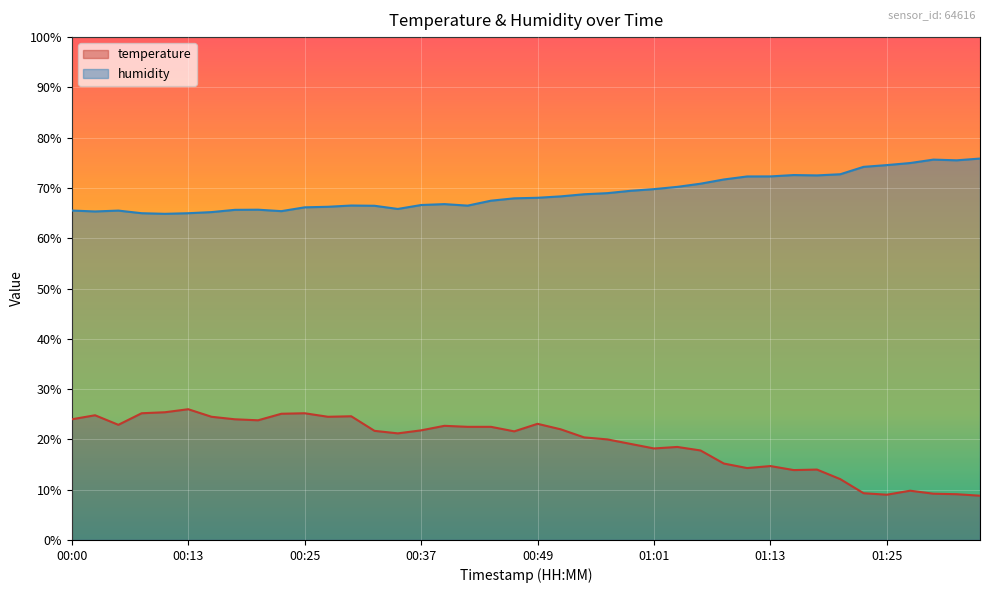

Rank the series by their average value, from lowest to highest.

temperature, humidity